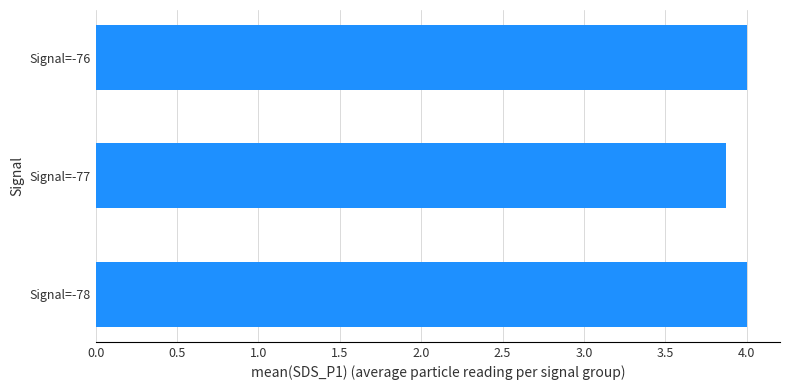

Where is the data nearest to the value 3?

Signal=-77